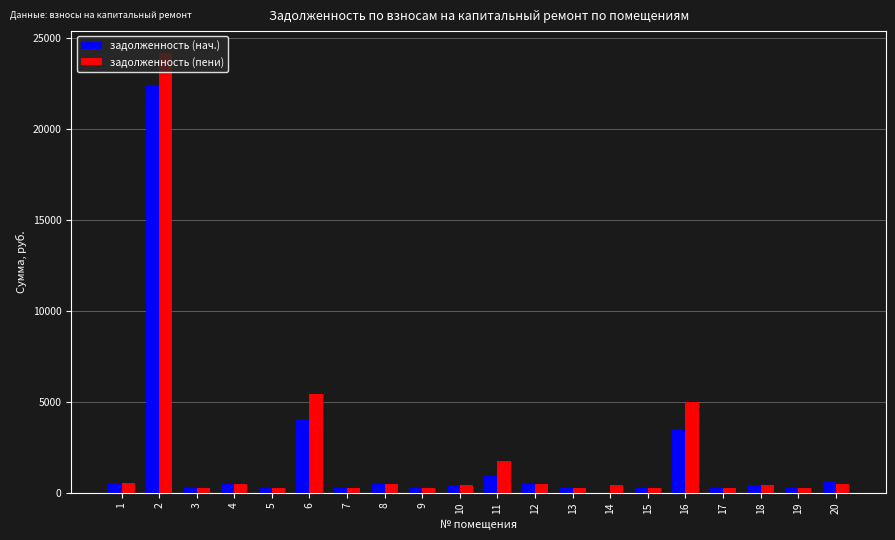

What is the average value of the задолженность (нач.) series?

1815.7